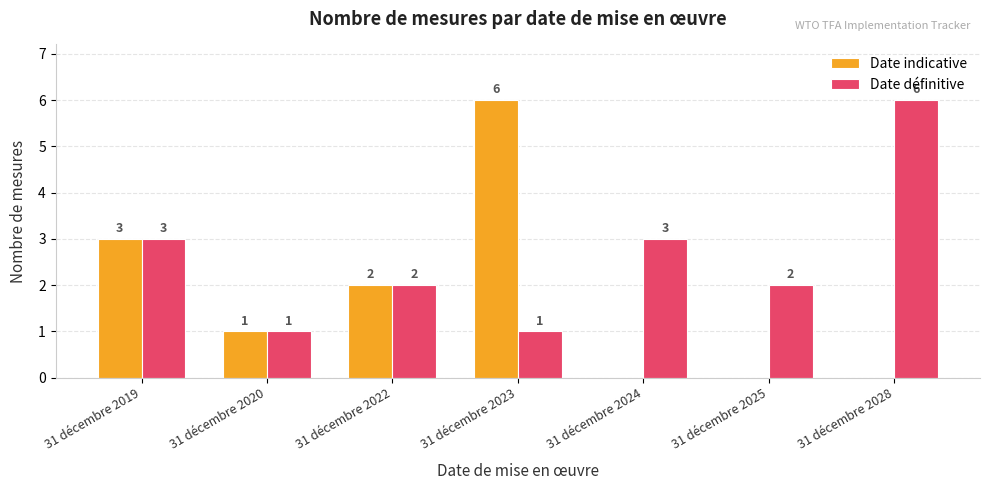

What is the maximum value for Date définitive?

6